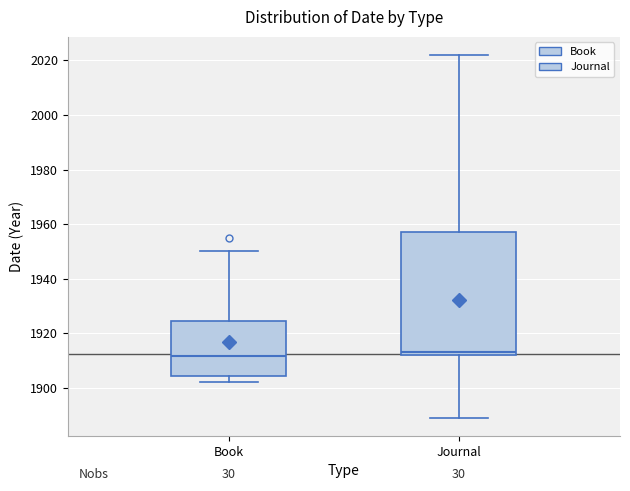

Reading left to right, transcribe this box plot: for each box, give where its median line is, the range the box spans, and where its two whiskers end, as read against the y-axis. The values are not printed on the chart, so give them approximately, as read against the axis.

Book: median 1912, box 1904 to 1924, whiskers 1902 to 1950
Journal: median 1914, box 1912 to 1958, whiskers 1890 to 2022